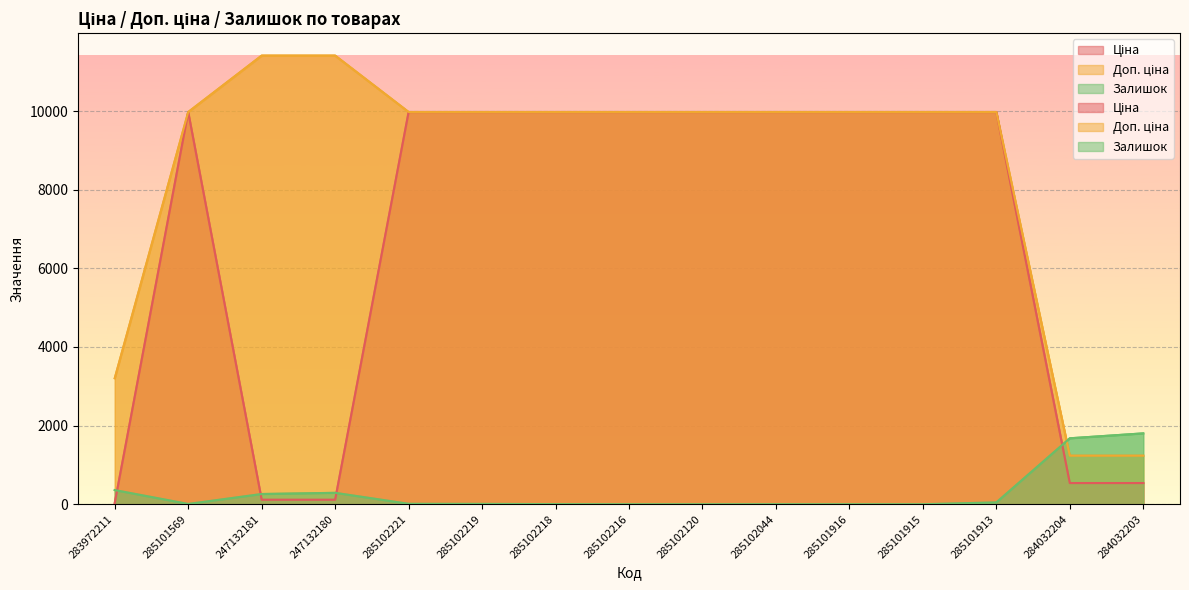

At which label does Залишок reach its peak?

284032203